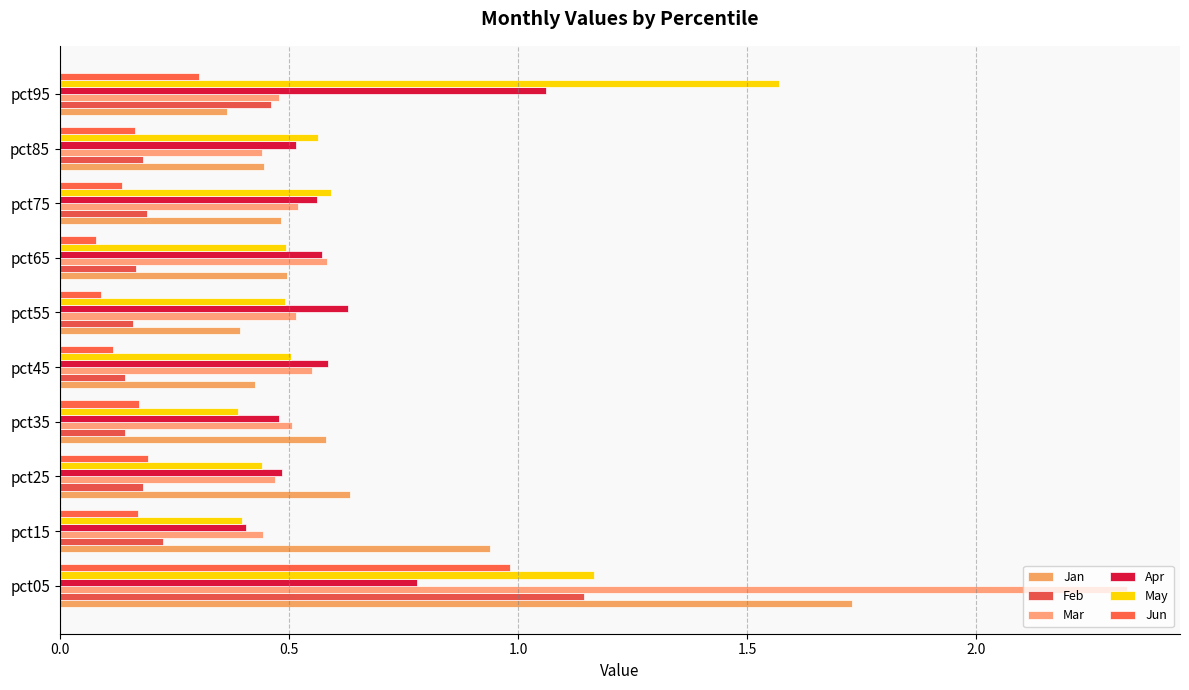

Reading left to right, transcribe all the data shown in this chart.

Jan: 1.7	0.9	0.6	0.6	0.4	0.4	0.5	0.5	0.4	0.4
Feb: 1.1	0.2	0.2	0.1	0.1	0.2	0.2	0.2	0.2	0.5
Mar: 2.3	0.4	0.5	0.5	0.6	0.5	0.6	0.5	0.4	0.5
Apr: 0.8	0.4	0.5	0.5	0.6	0.6	0.6	0.6	0.5	1.1
May: 1.2	0.4	0.4	0.4	0.5	0.5	0.5	0.6	0.6	1.6
Jun: 1.0	0.2	0.2	0.2	0.1	0.1	0.1	0.1	0.2	0.3